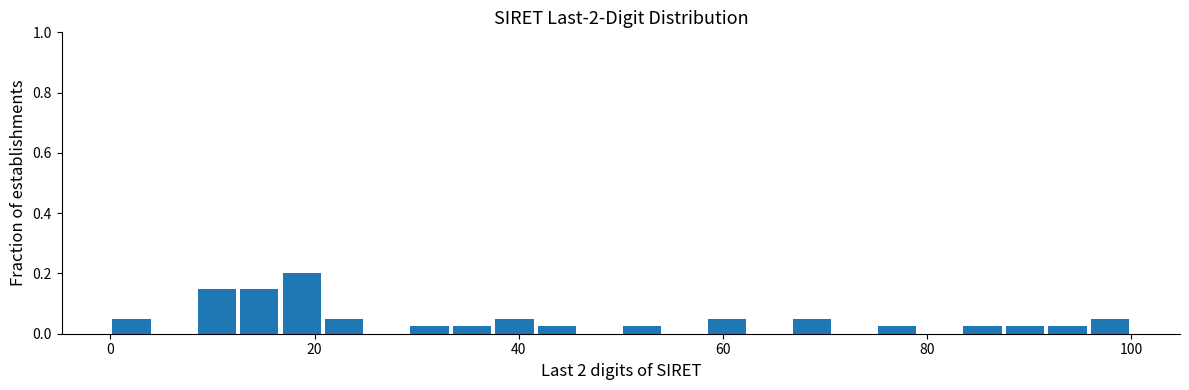

Read against the x-axis, roughly where is the centre of the tallest bar?

18